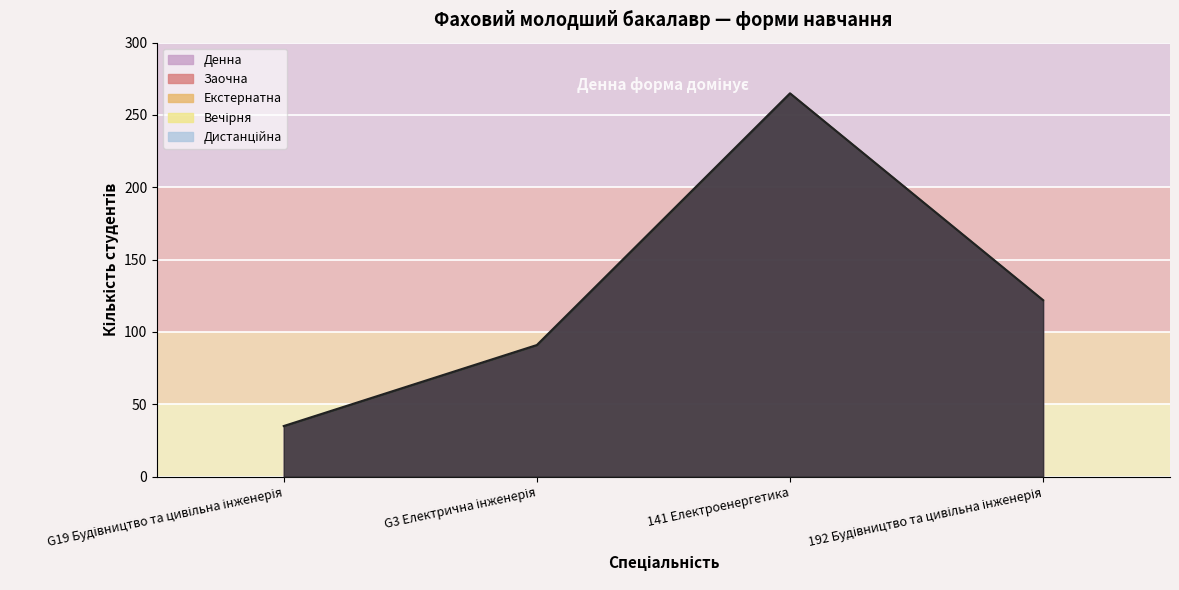

Which category has the lowest value across all series?

G19 Будівництво та цивільна інженерія